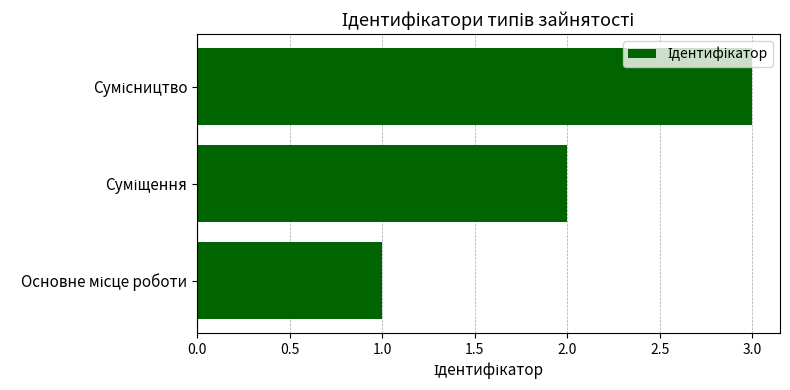

What is the sum of all values?

6